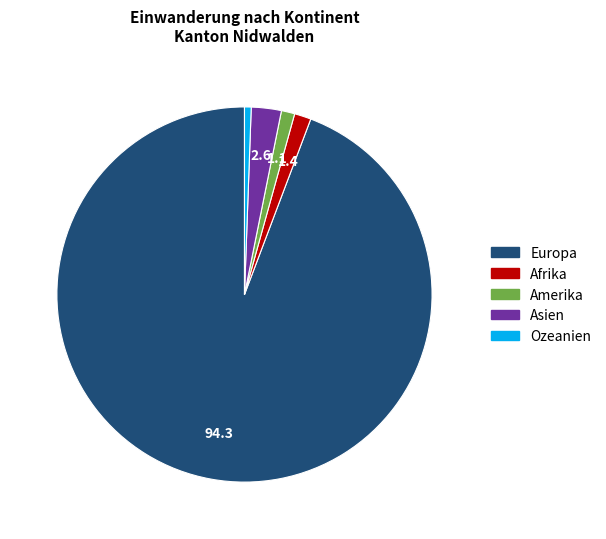

Which category accounts for the majority?

Europa